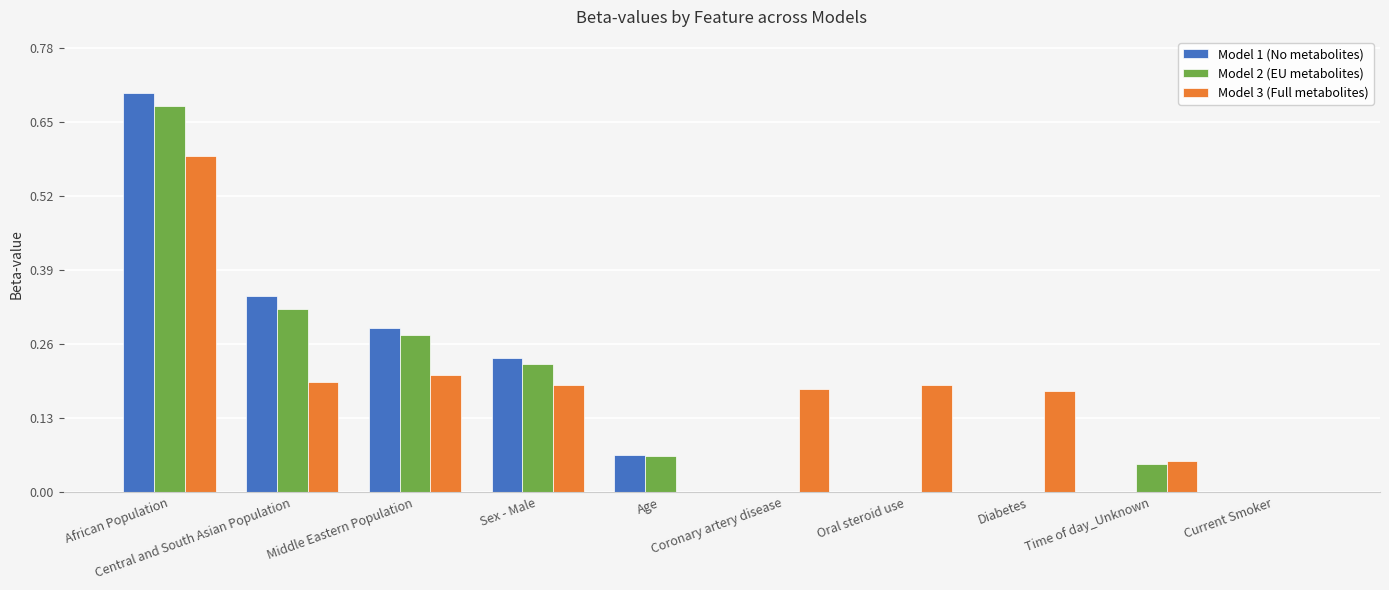

Which series has the largest total across all categories?

Model 3 (Full metabolites)